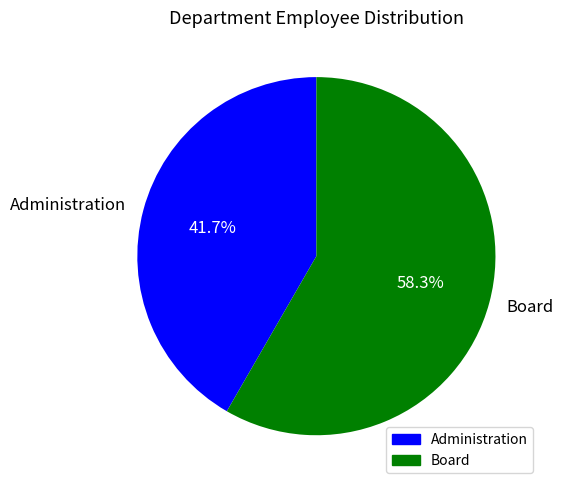

Combined, what portion of the pie is Board and Administration?

100.0%